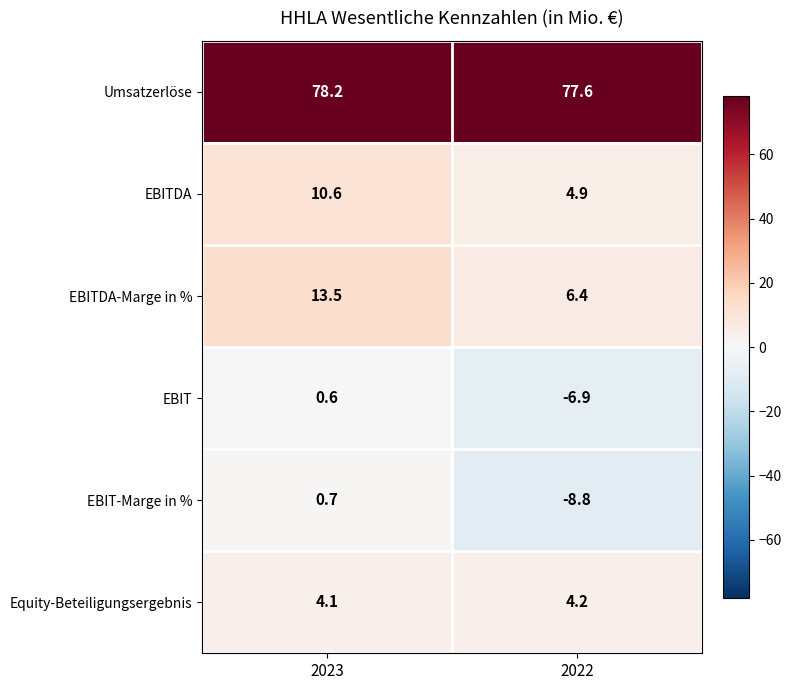

True or false: Umsatzerlöse has a value of 51.8 at 2023.

False